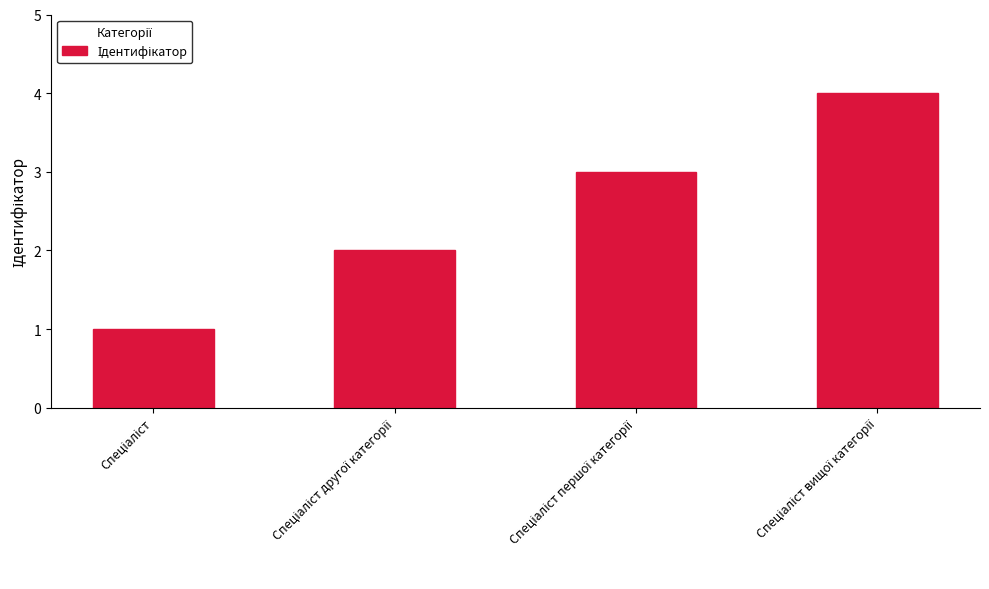

Reading left to right, what are all the values shown in this chart?

1	2	3	4